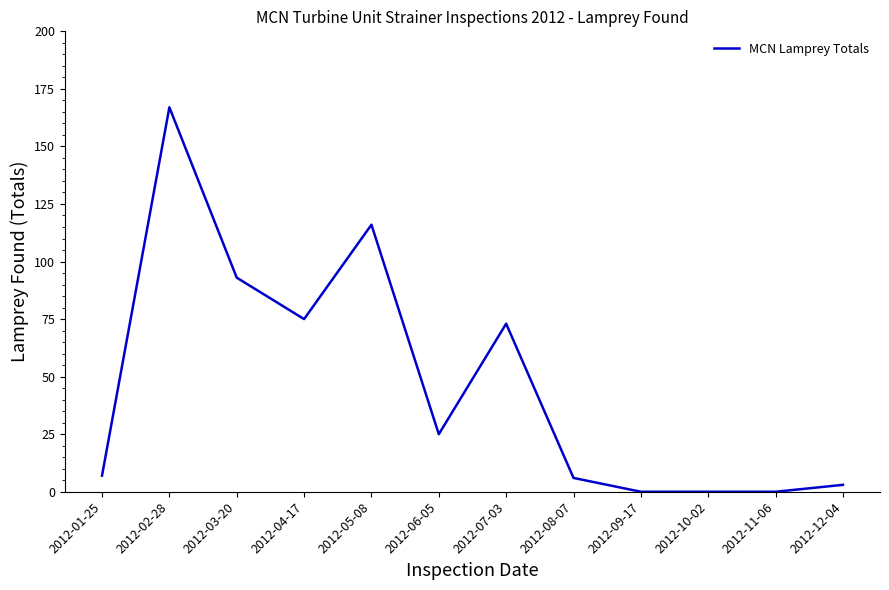

Where is the first local maximum?

2012-02-28